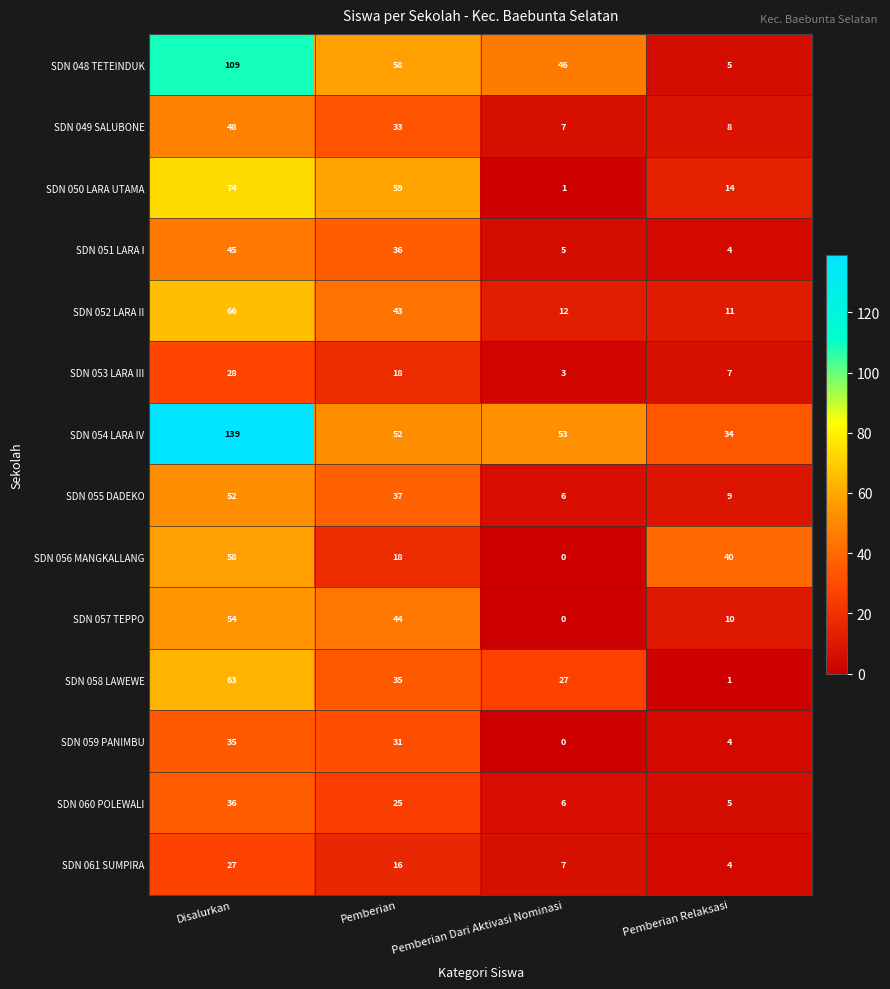

At how many categories does at least one series exceed 65?

1